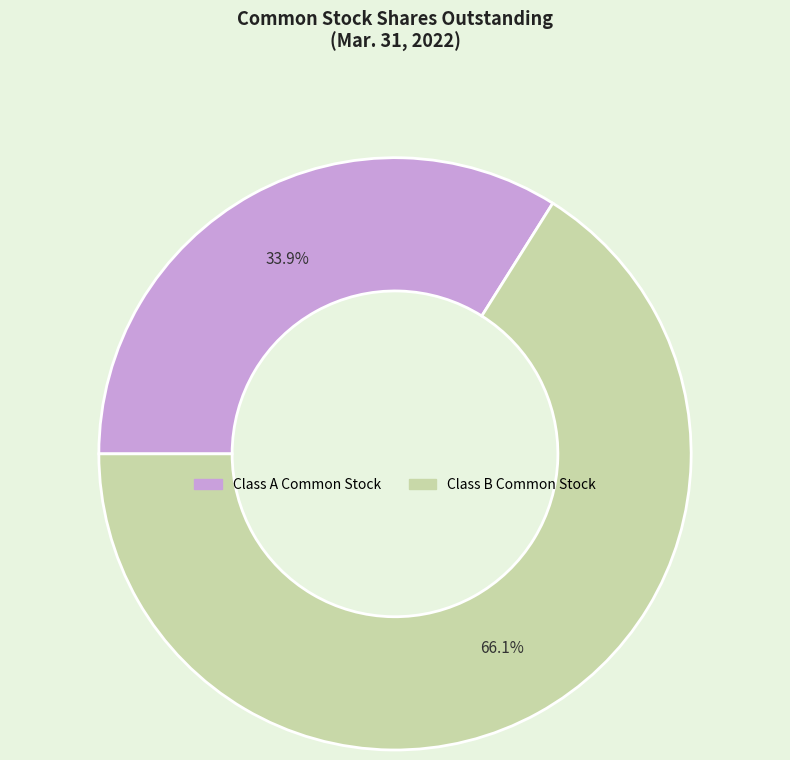

Is there any slice that represents more than half of the pie?

Yes